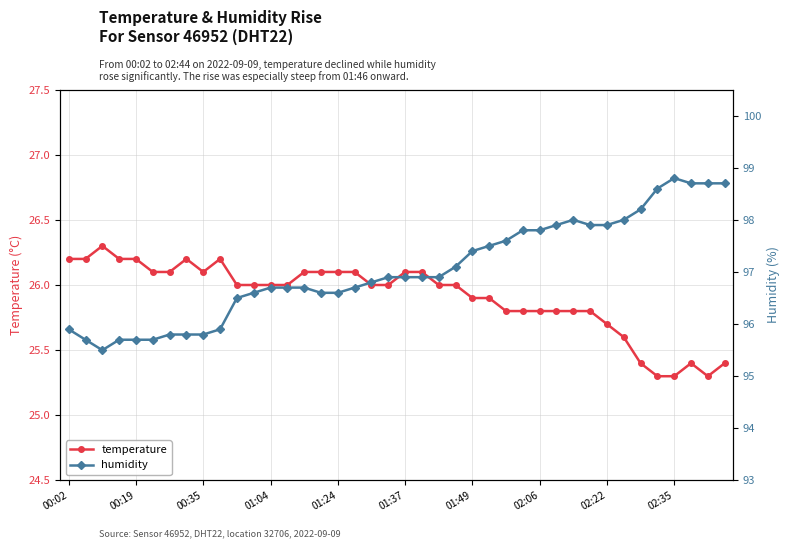

True or false: temperature has a value of 36.0 at 01:04.

False